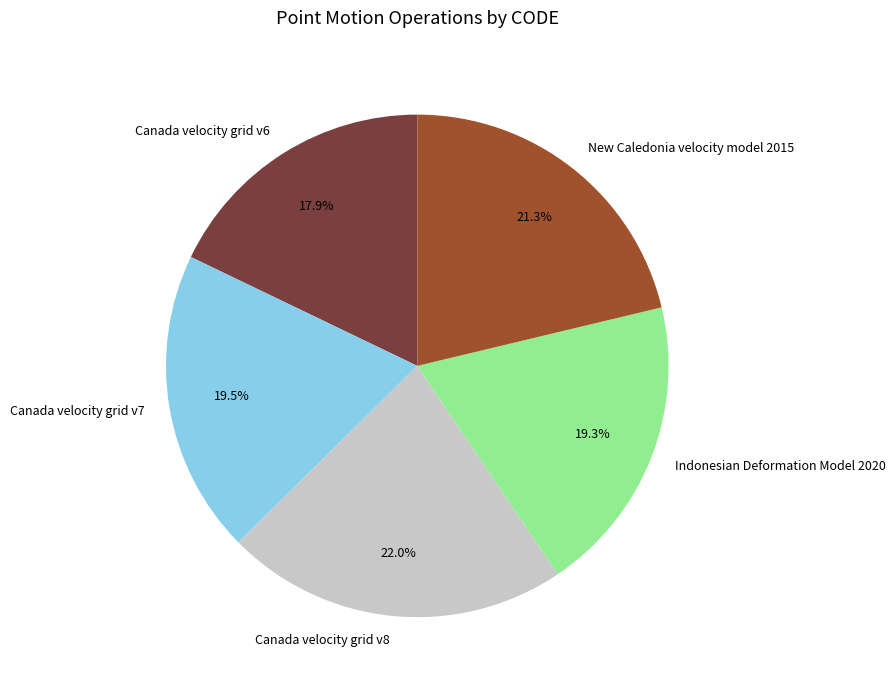

Approximately how many times larger is the value at Canada velocity grid v7 compared to Canada velocity grid v6?

1.1